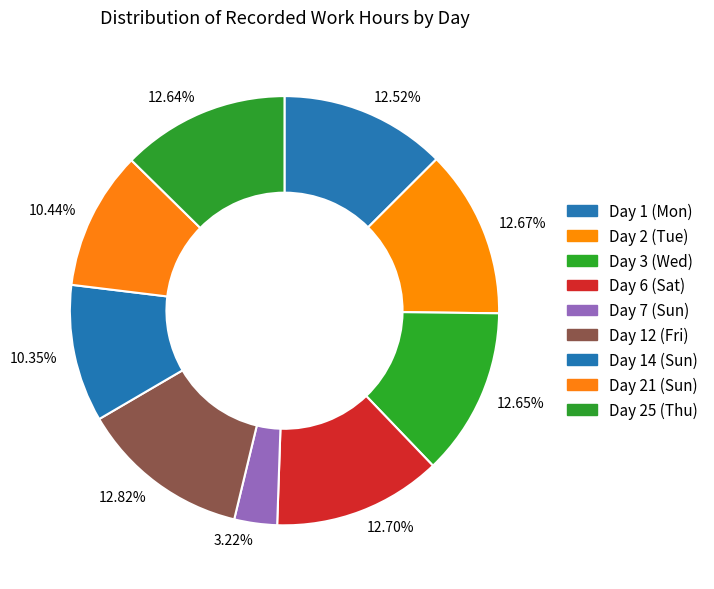

How many segments does this pie chart have?

9